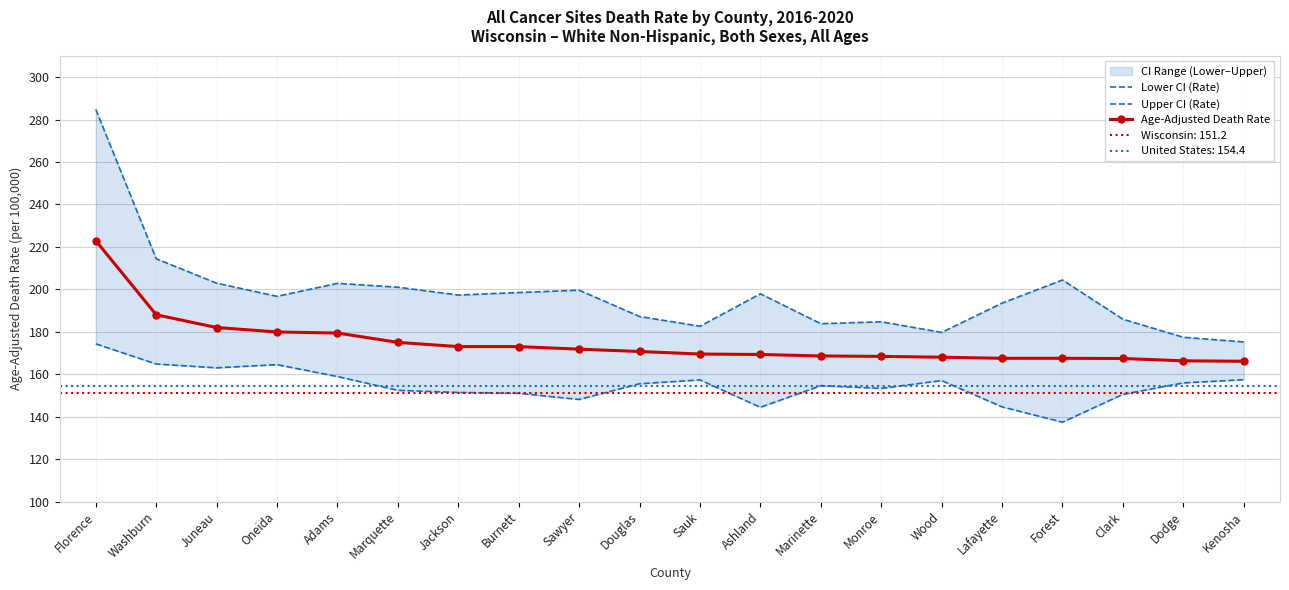

Is it true that Upper CI (Rate) equals 77.9 at Clark?

False